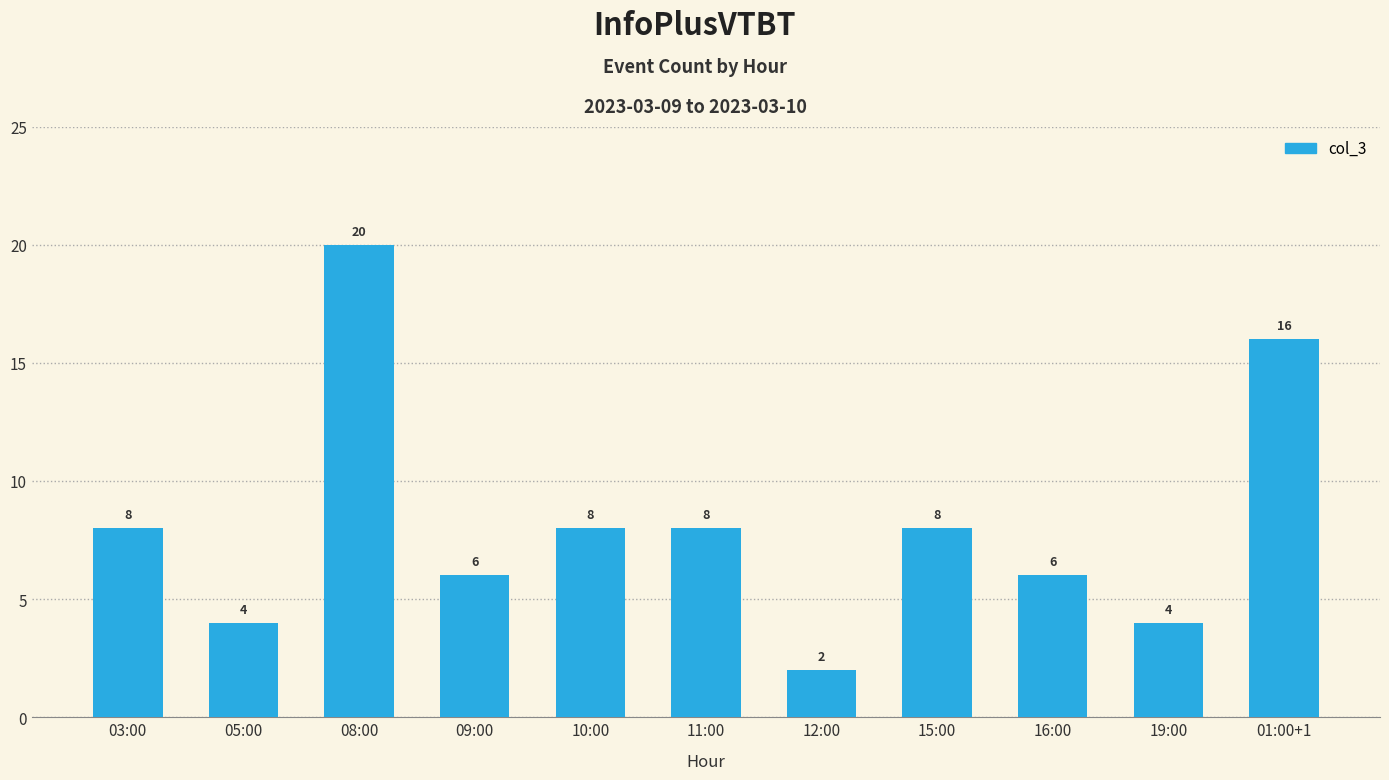

Is it true that the value at 12:00 is 3?

False